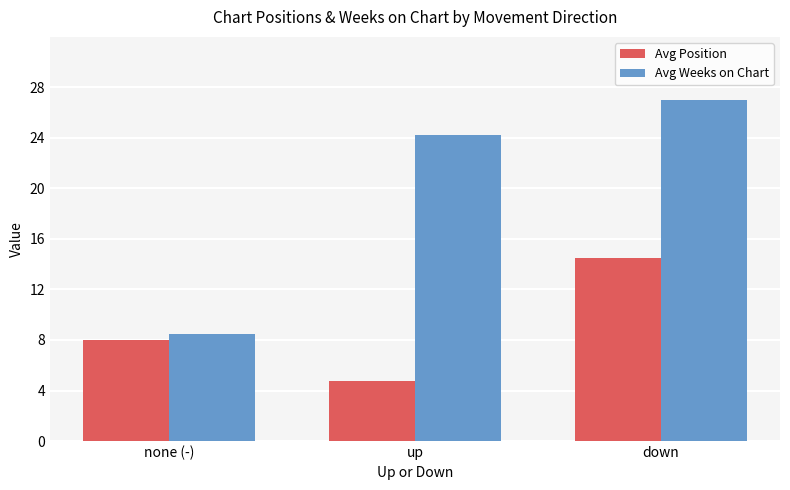

What is the maximum value for Avg Position?

14.5